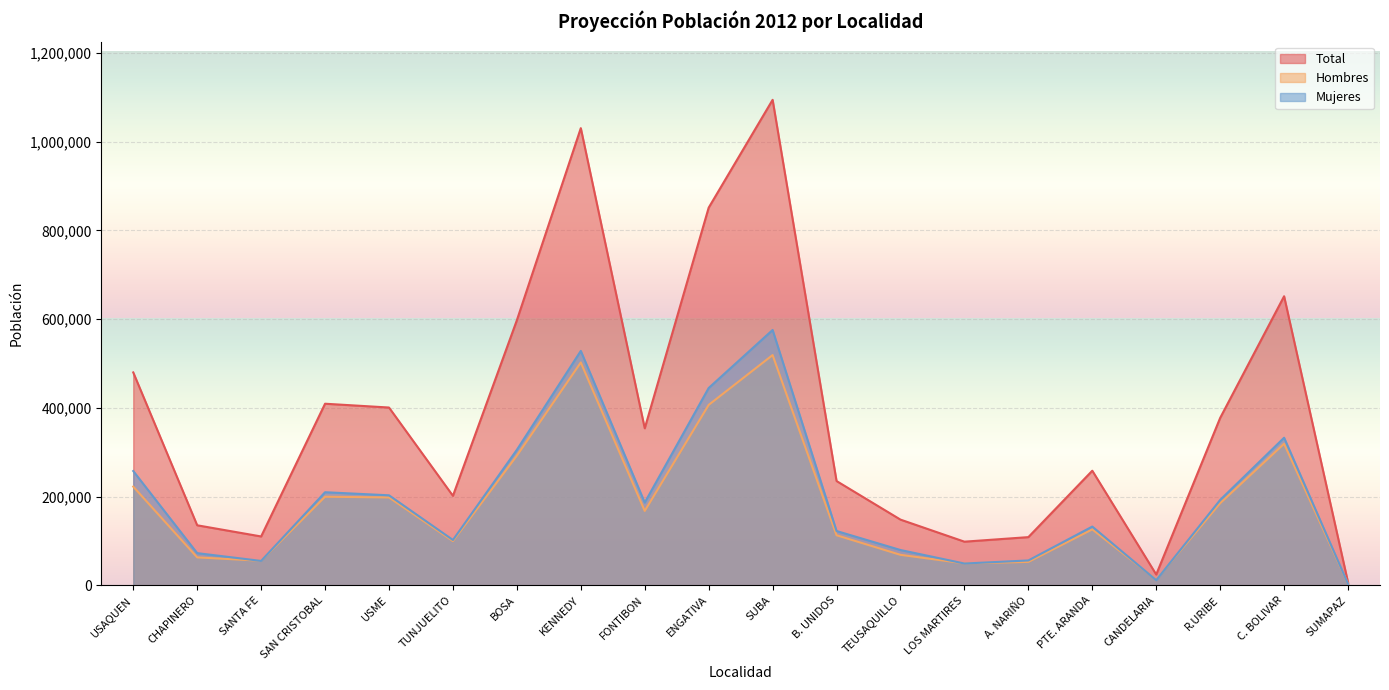

What is the label of the 8th point from the right?

TEUSAQUILLO